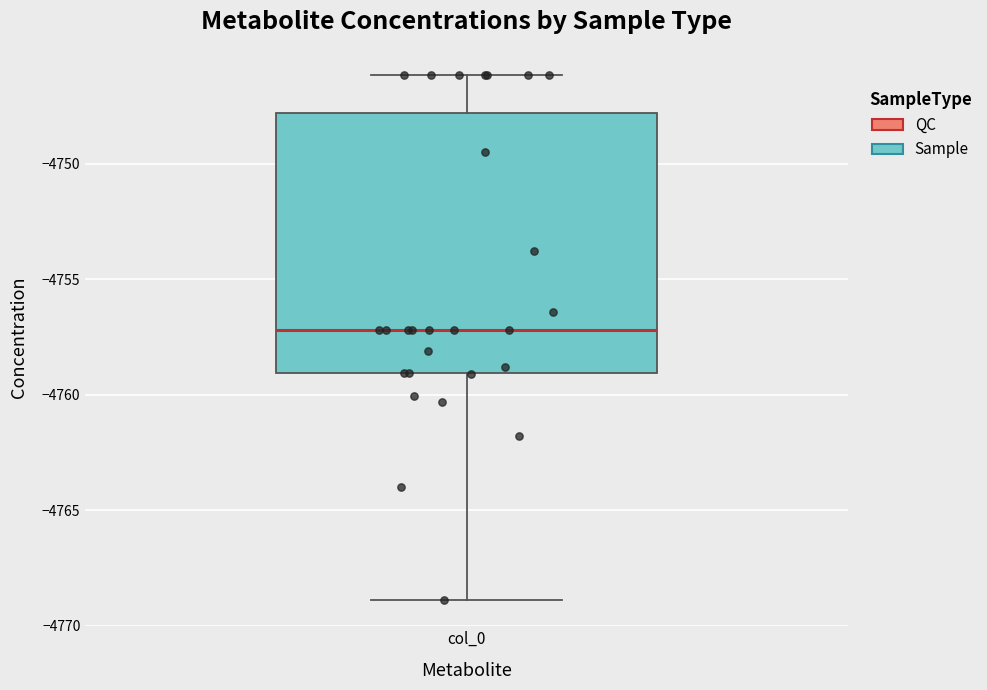

Transcribe this box plot: give where the median line is, the range the box spans, and where the two whiskers end, as read against the y-axis. The values are not printed on the chart, so give them approximately, as read against the axis.

median -4757, box -4759 to -4748, whiskers -4769 to -4746